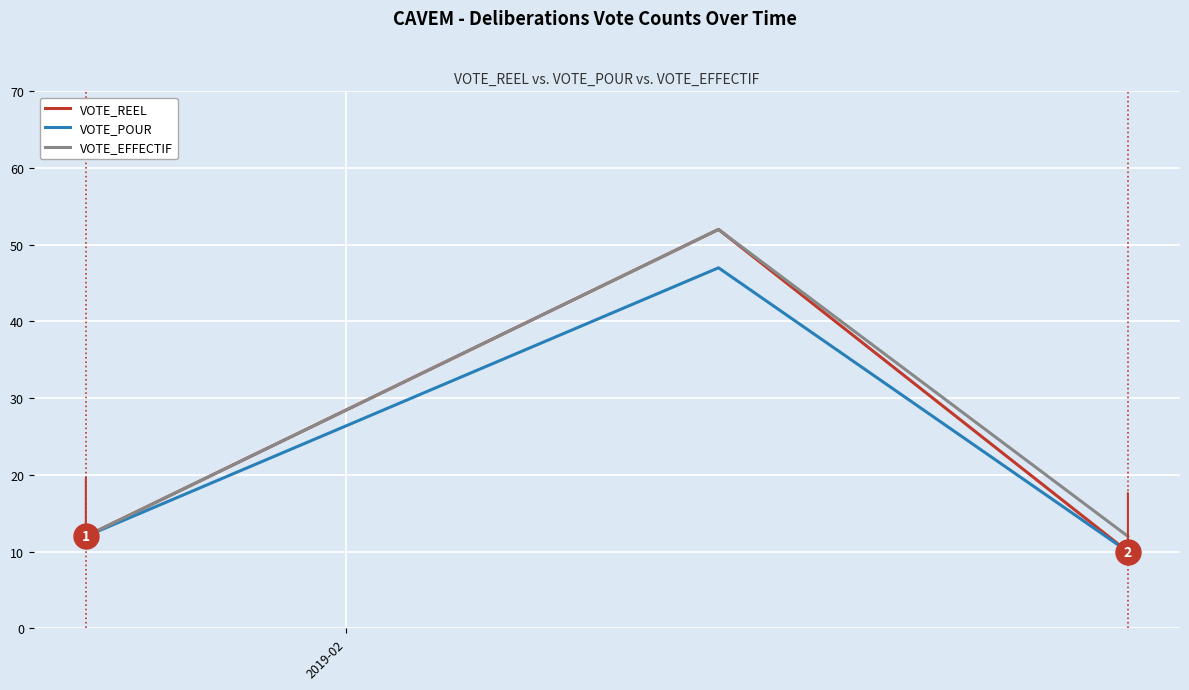

Which series has the largest range (max minus min)?

VOTE_REEL